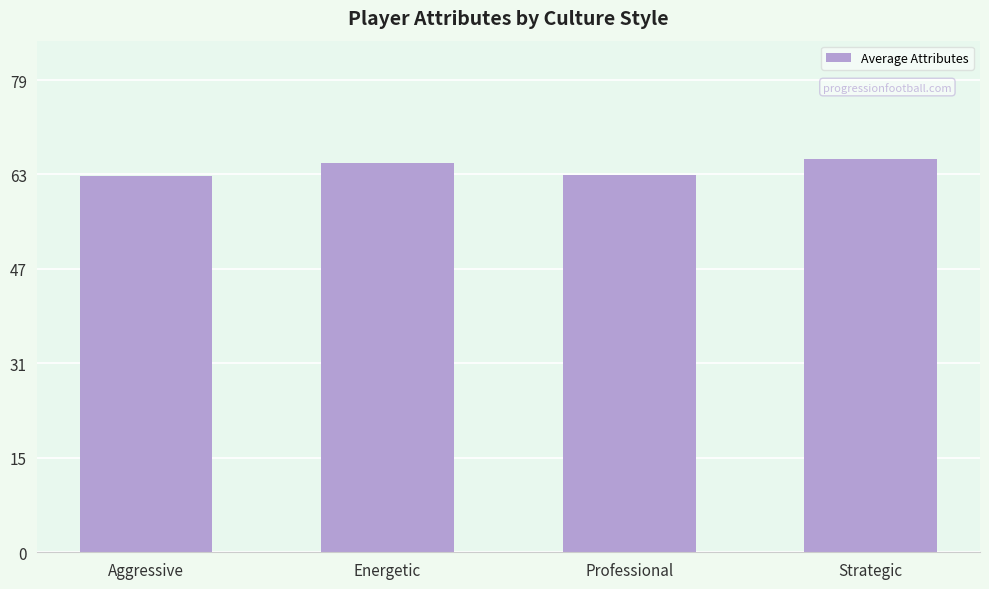

Reading left to right, what are all the values shown in this chart?

63.4	65.7	63.6	66.4